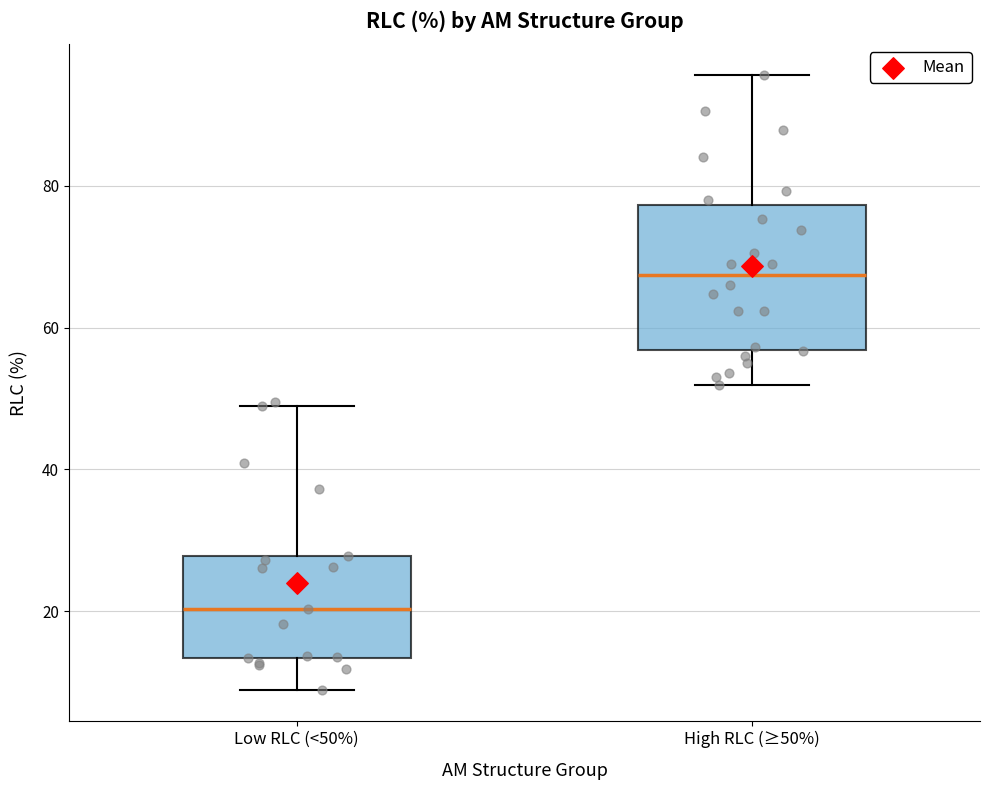

Reading left to right, transcribe this box plot: for each box, give where its median line is, the range the box spans, and where its two whiskers end, as read against the y-axis. The values are not printed on the chart, so give them approximately, as read against the axis.

Low RLC (<50%): median 20, box 14 to 28, whiskers 8 to 48
High RLC (≥50%): median 68, box 56 to 78, whiskers 52 to 96